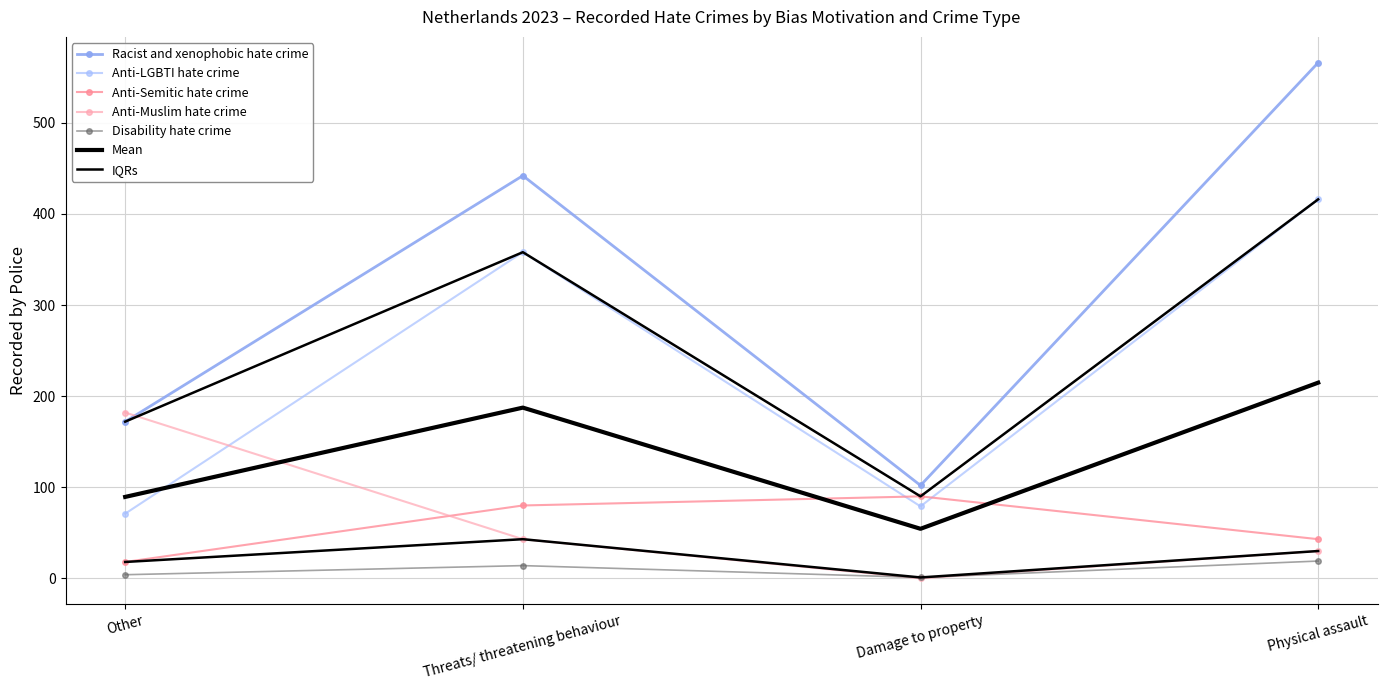

Which series ends up on top after the final intersection of Racist and xenophobic hate crime and Anti-Muslim hate crime?

Racist and xenophobic hate crime